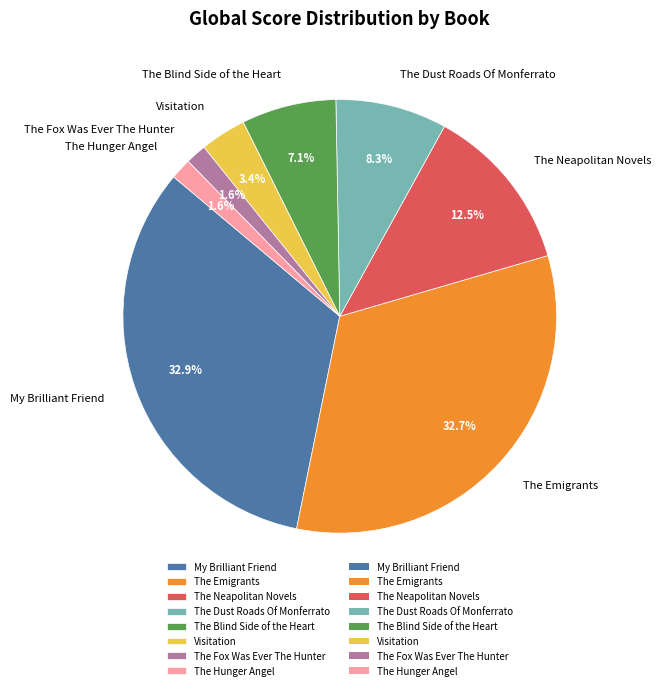

To the nearest percent, what portion does The Hunger Angel represent?

2%